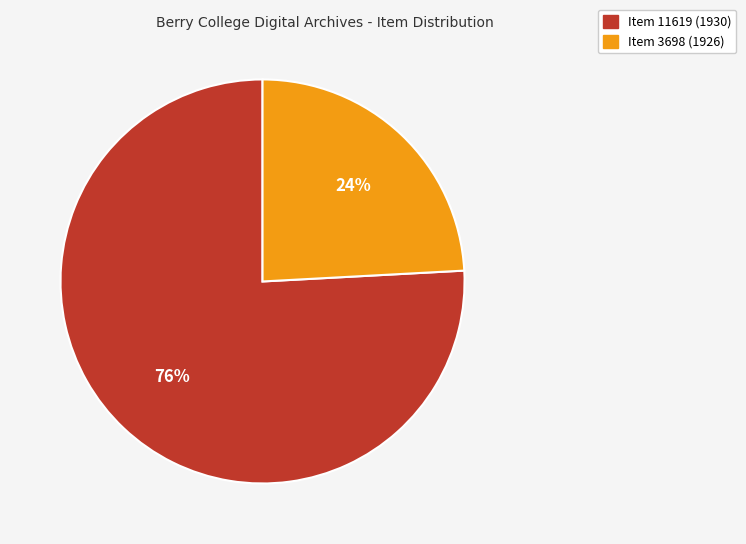

True or false: Item 3698 (1926) accounts for 24% of the total.

True